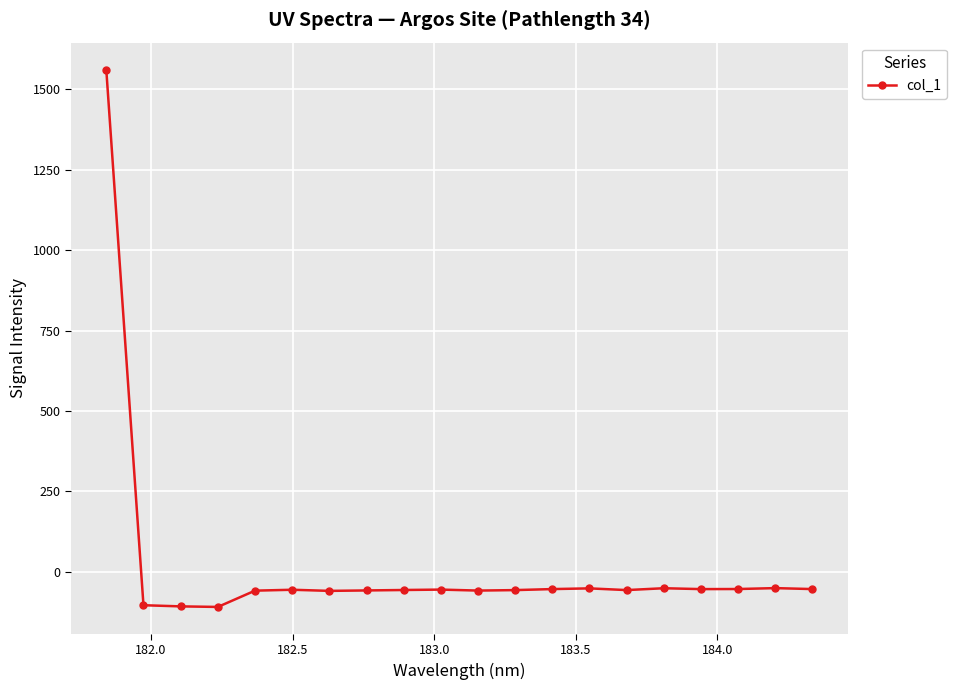

What is the value of the 7th point from the left?

-59.1